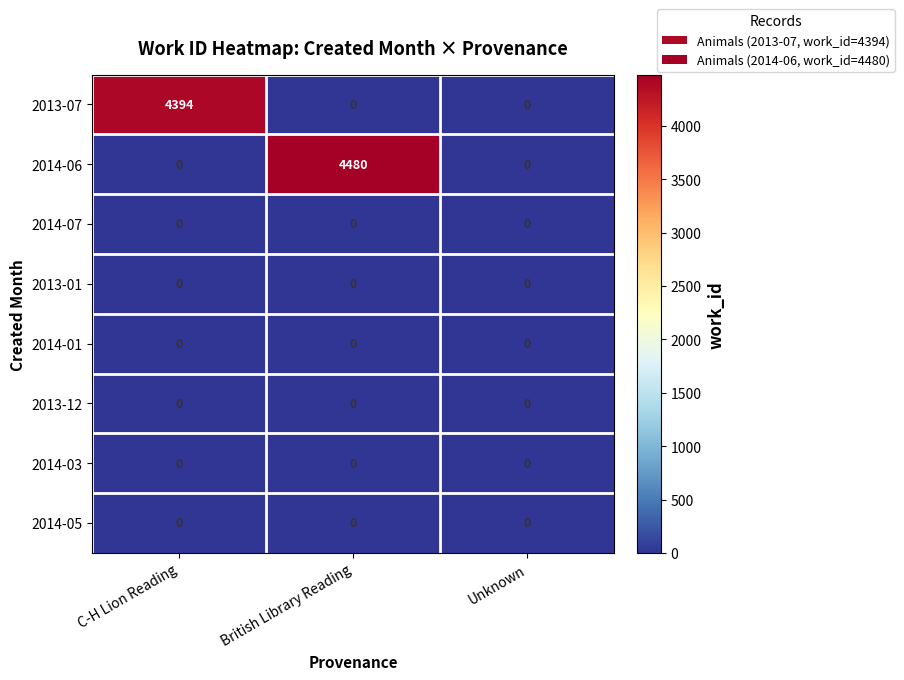

Between C-H Lion Reading and Unknown, which series saw the biggest shift?

2013-07